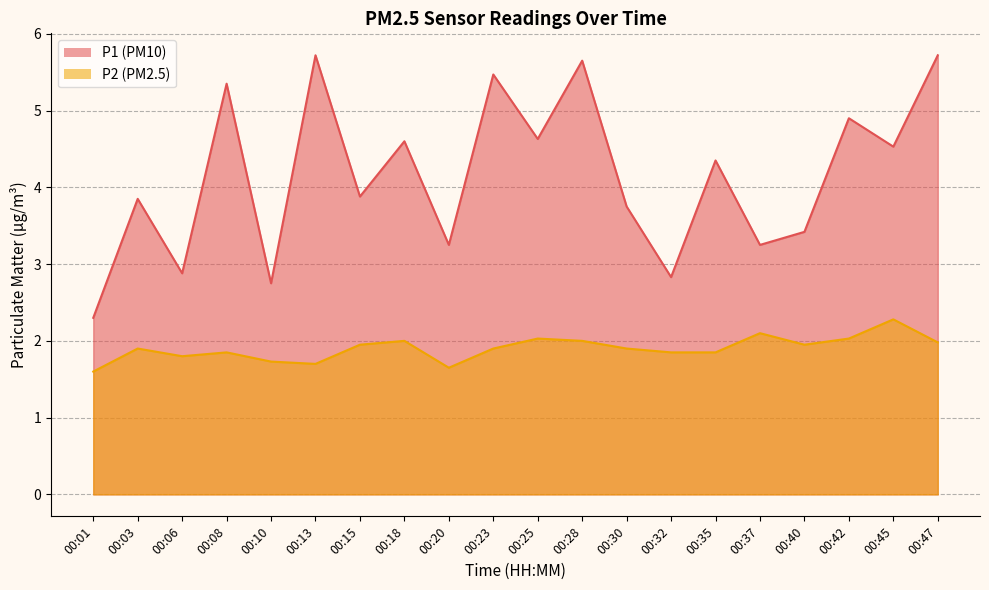

True or false: P2 and P1 cross at least once.

False